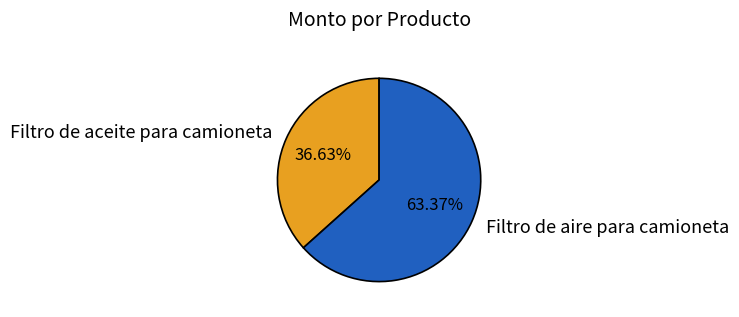

To the nearest percent, what percentage of the pie is Filtro de aceite para camioneta?

37%